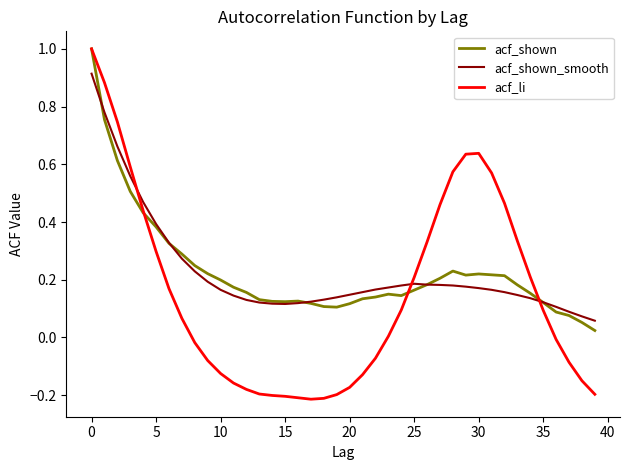

What are all the series names shown in the legend?

acf_shown, acf_shown_smooth, acf_li